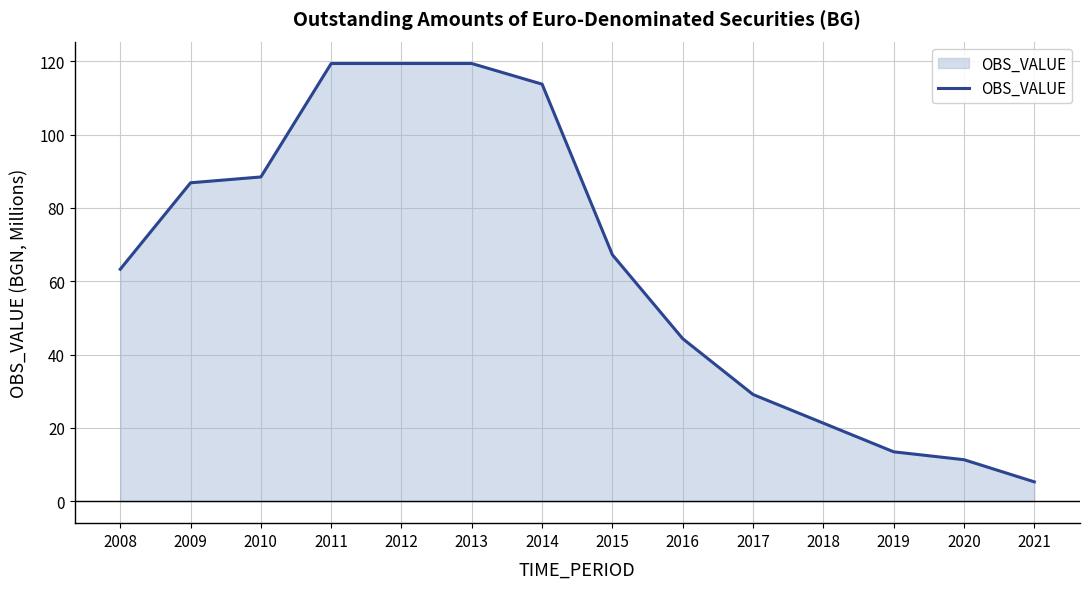

What is the maximum value shown in the chart?

119.4